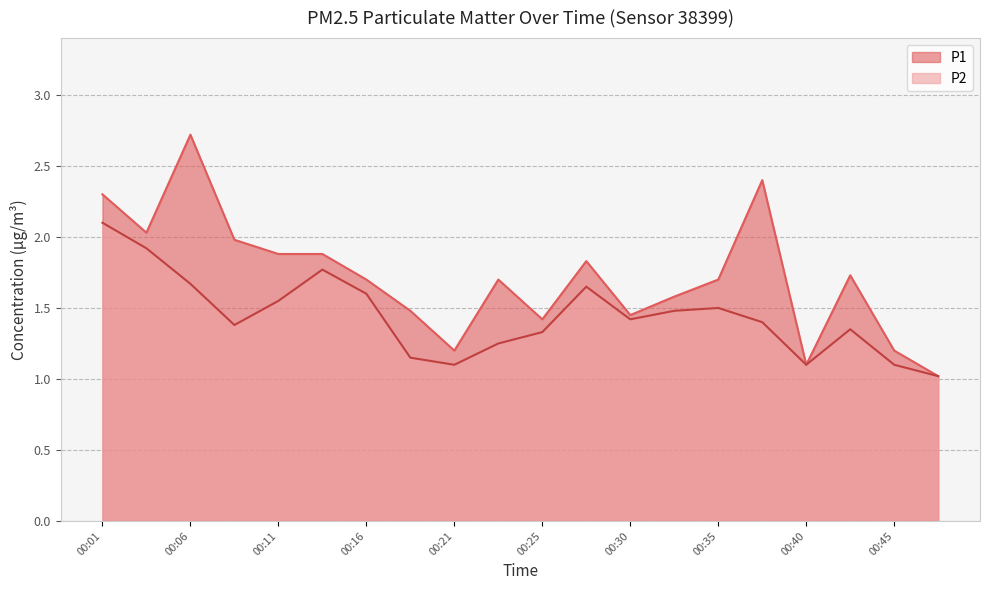

The value of P2 at 00:30 is 1.4. True or false?

True